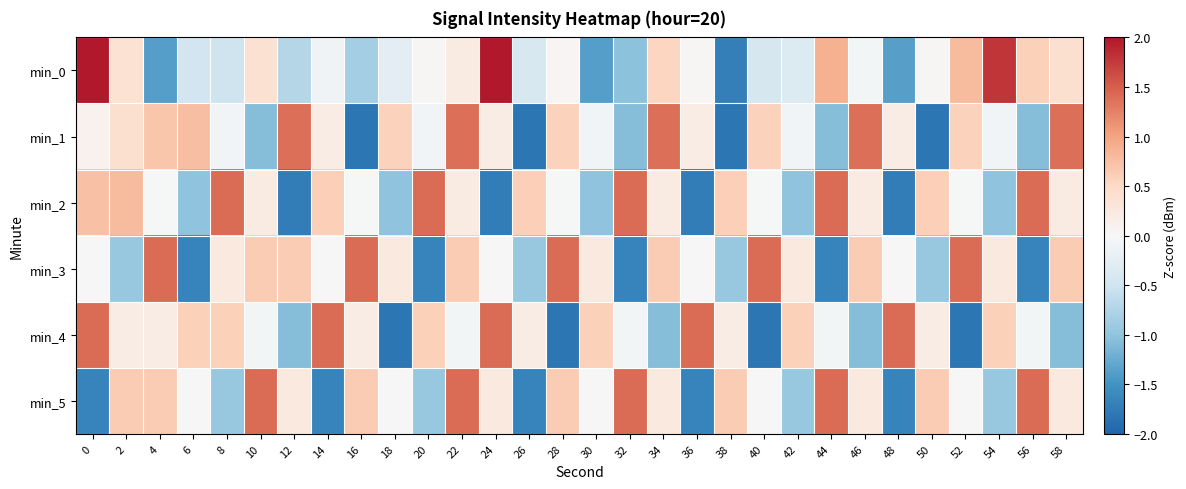

What is the total value across all series at 24?

2.9